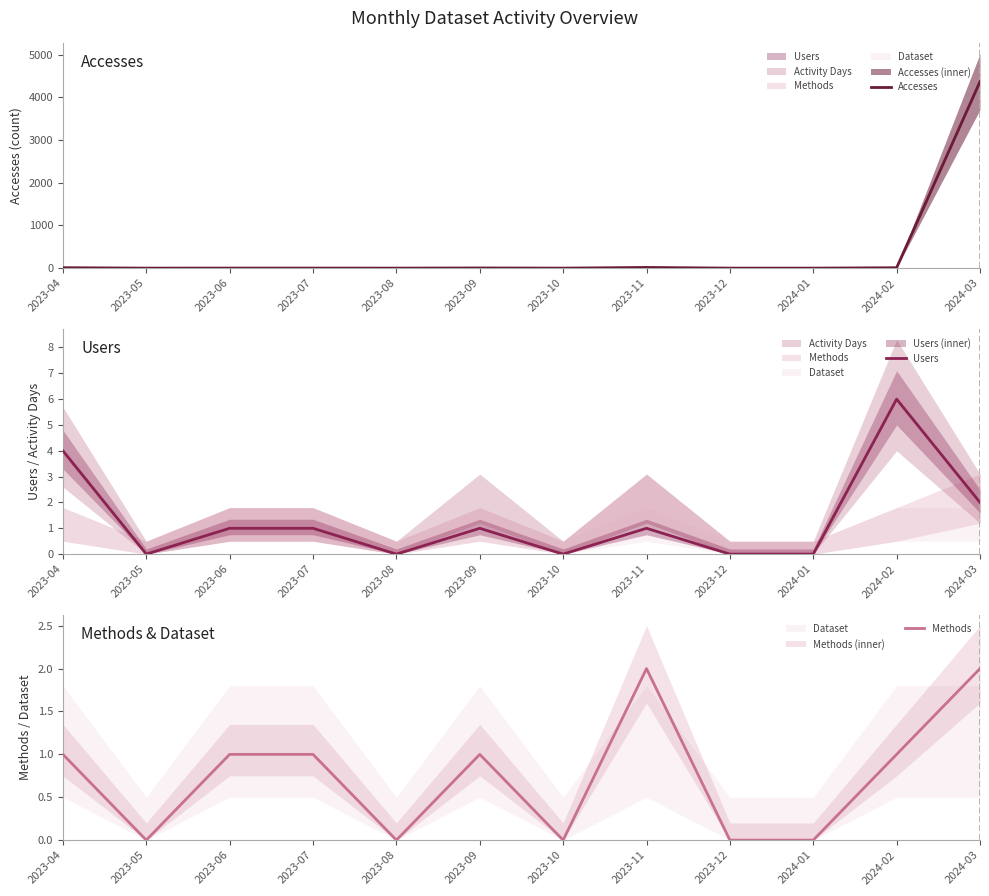

At how many categories does at least one series exceed 3494?

1